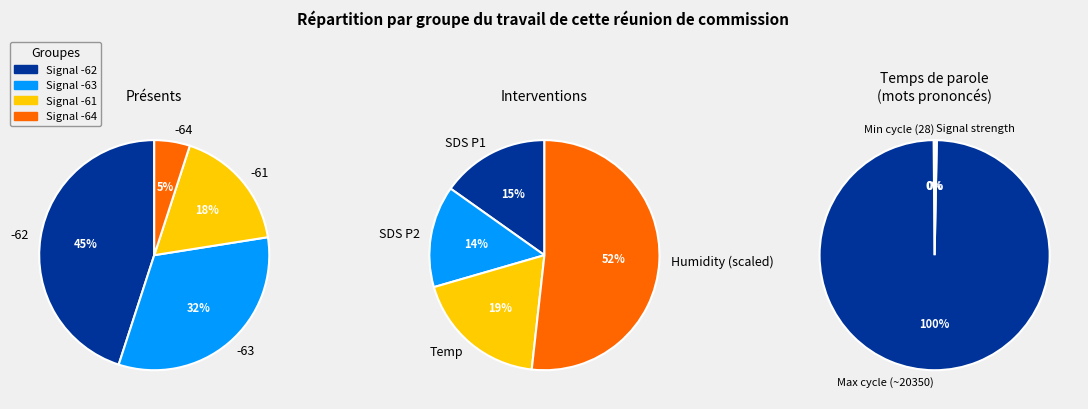

How many segments does this pie chart have?

4